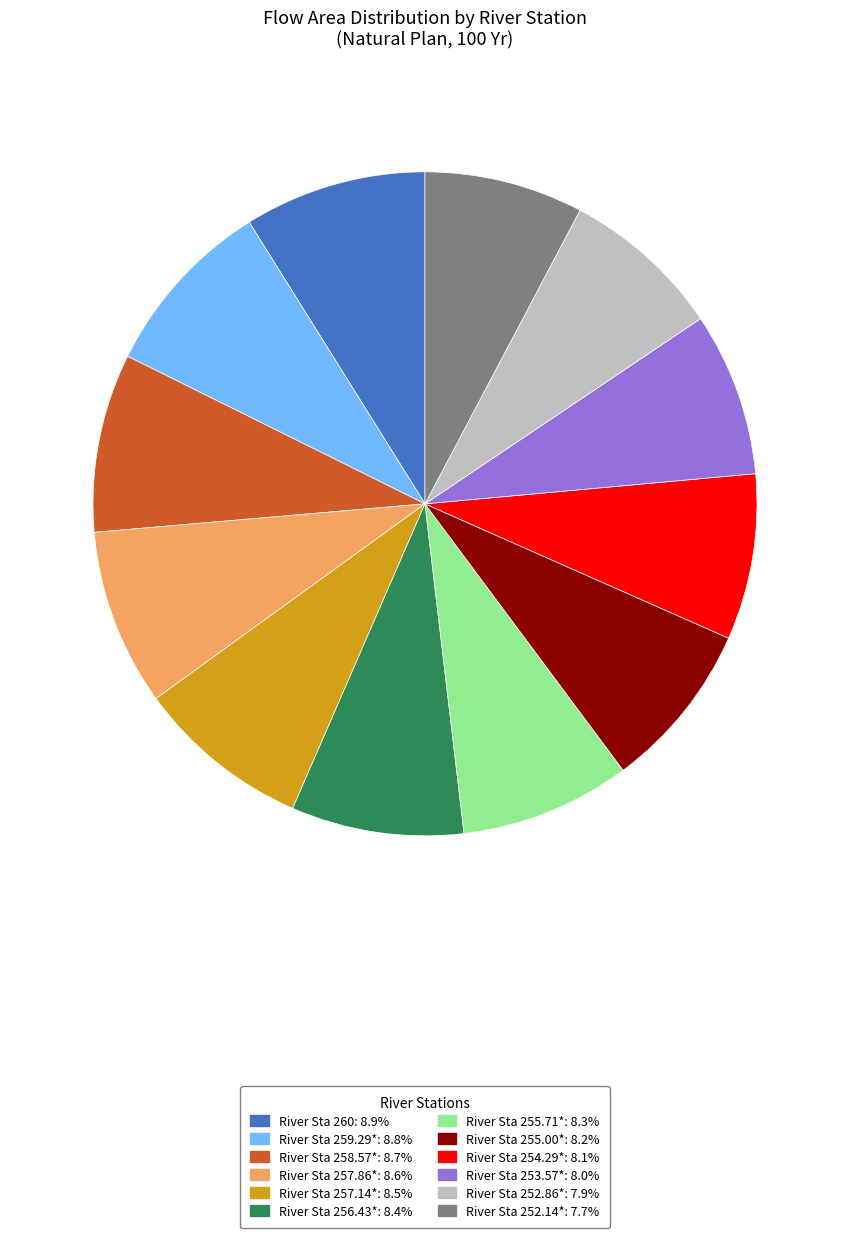

Is there any slice that represents more than half of the pie?

No